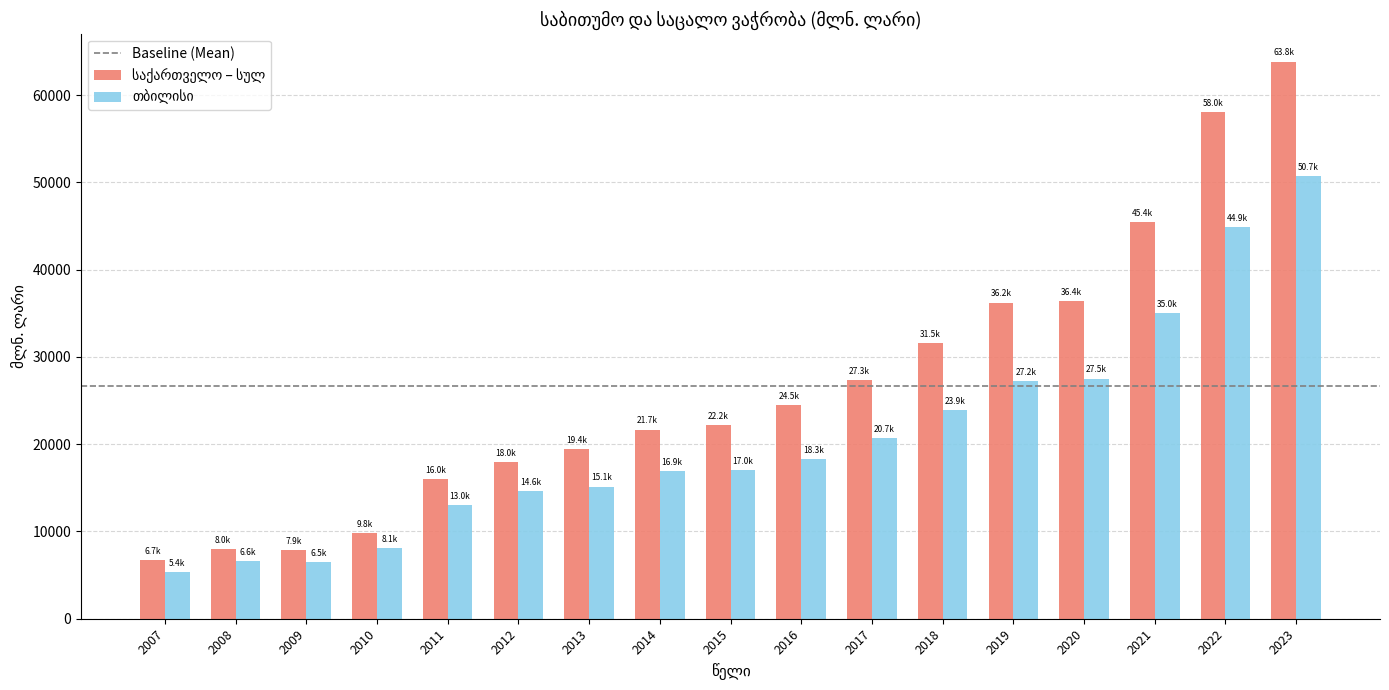

What is the total value across all series at 2019?

63437.1